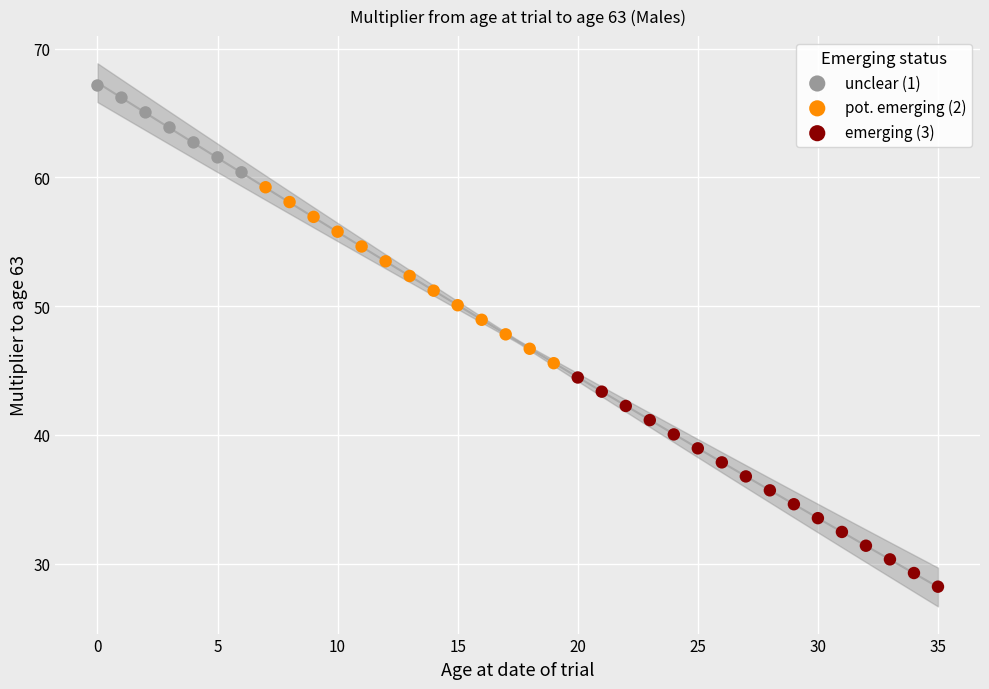

What are all the series names shown in the legend?

unclear (1), pot. emerging (2), emerging (3)